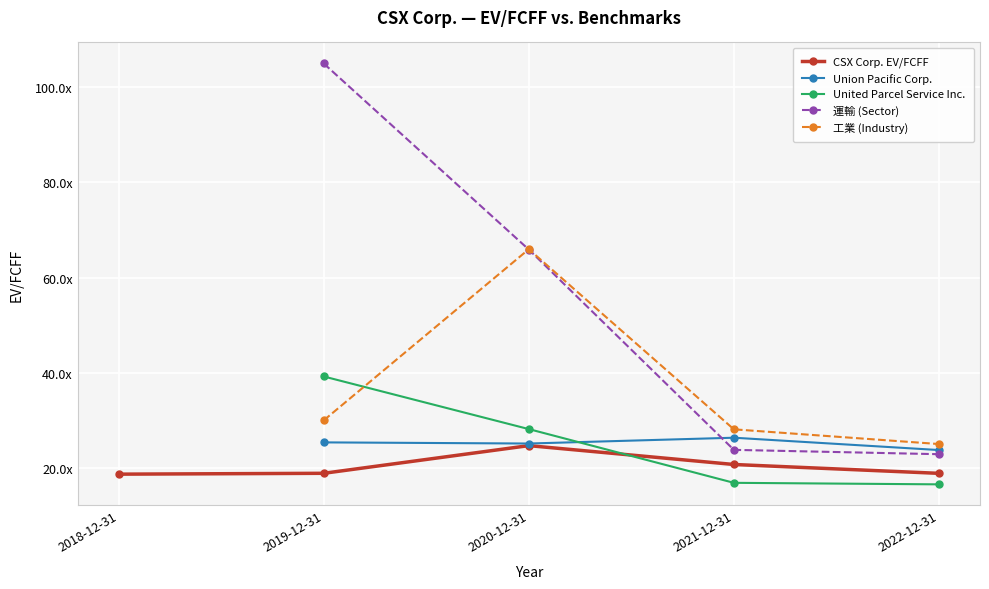

What is the sum of all United Parcel Service Inc. values?

101.1